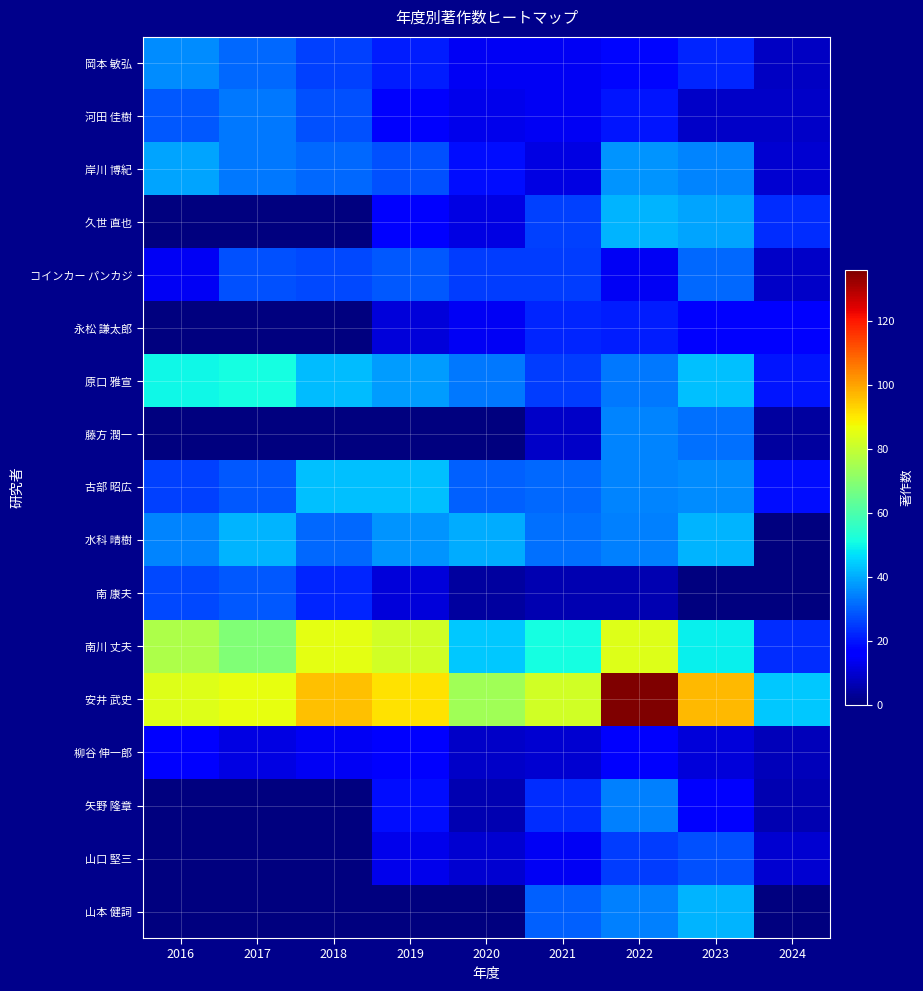

What is the difference between the highest and lowest values at 2022?

130